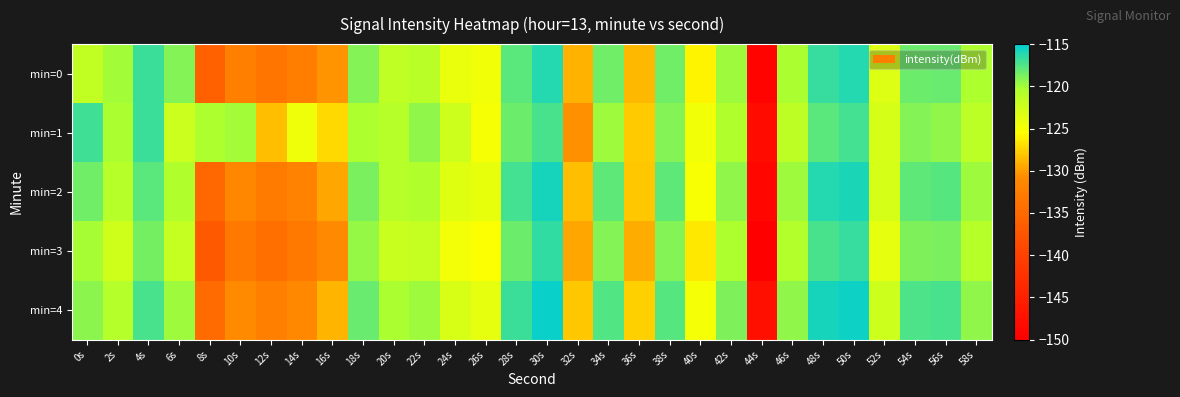

What is the minimum value shown in the chart?

-149.9